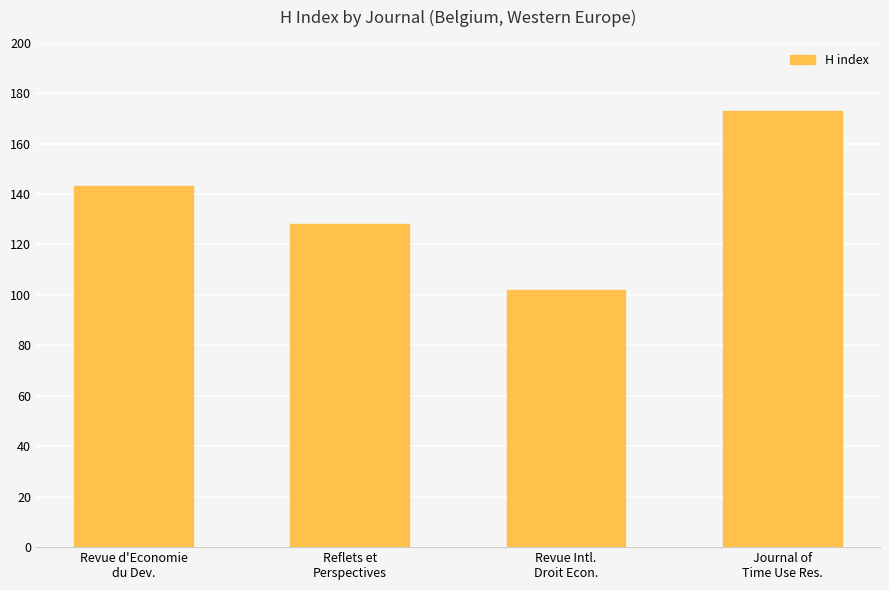

Are the bars grouped side by side (vs. stacked)?

No